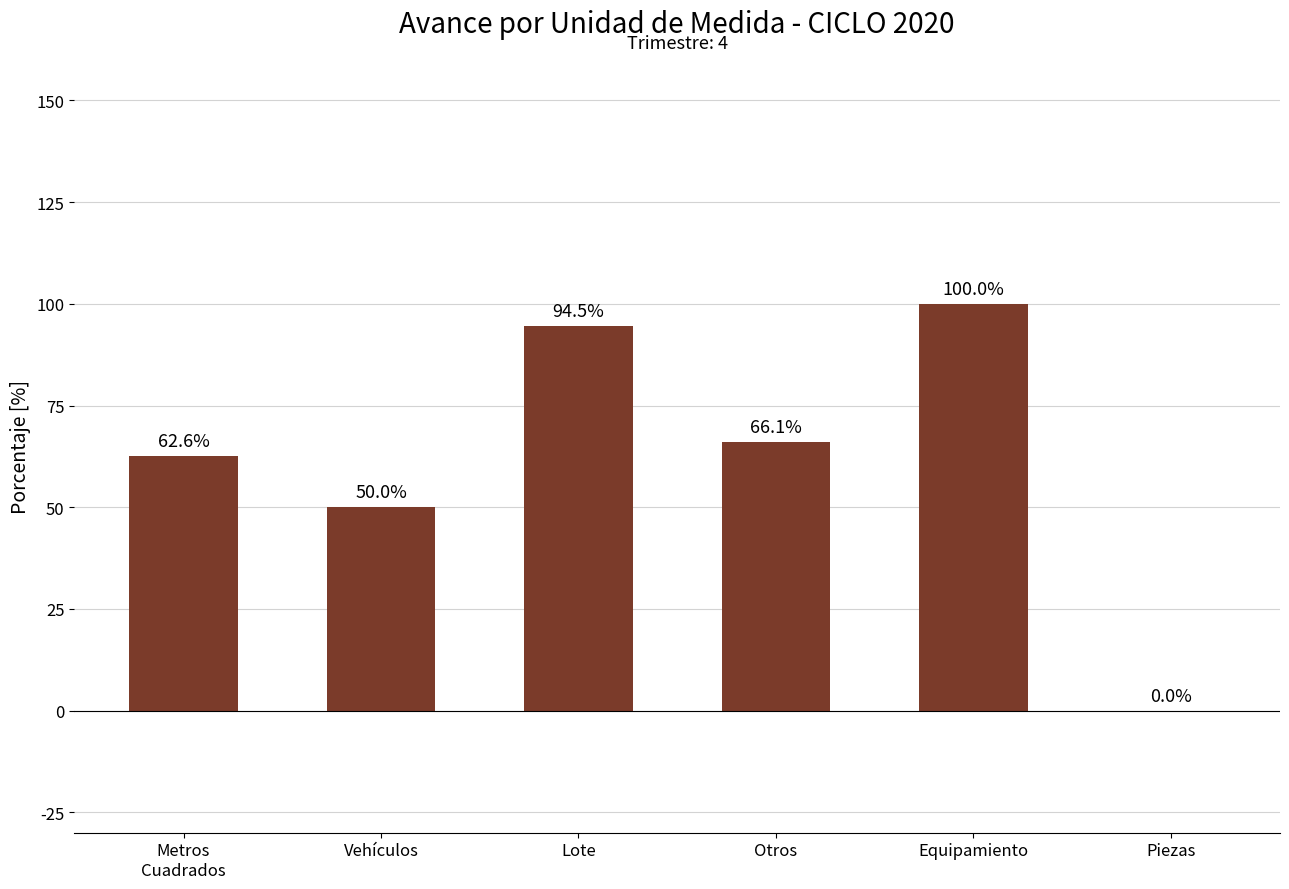

True or false: the data shows -64.8 at Piezas.

False